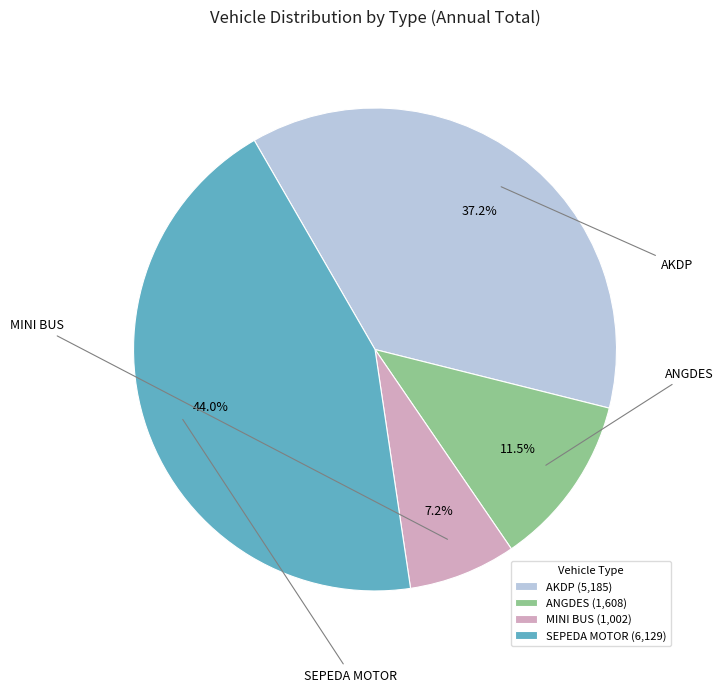

How many slices are in this pie chart?

4